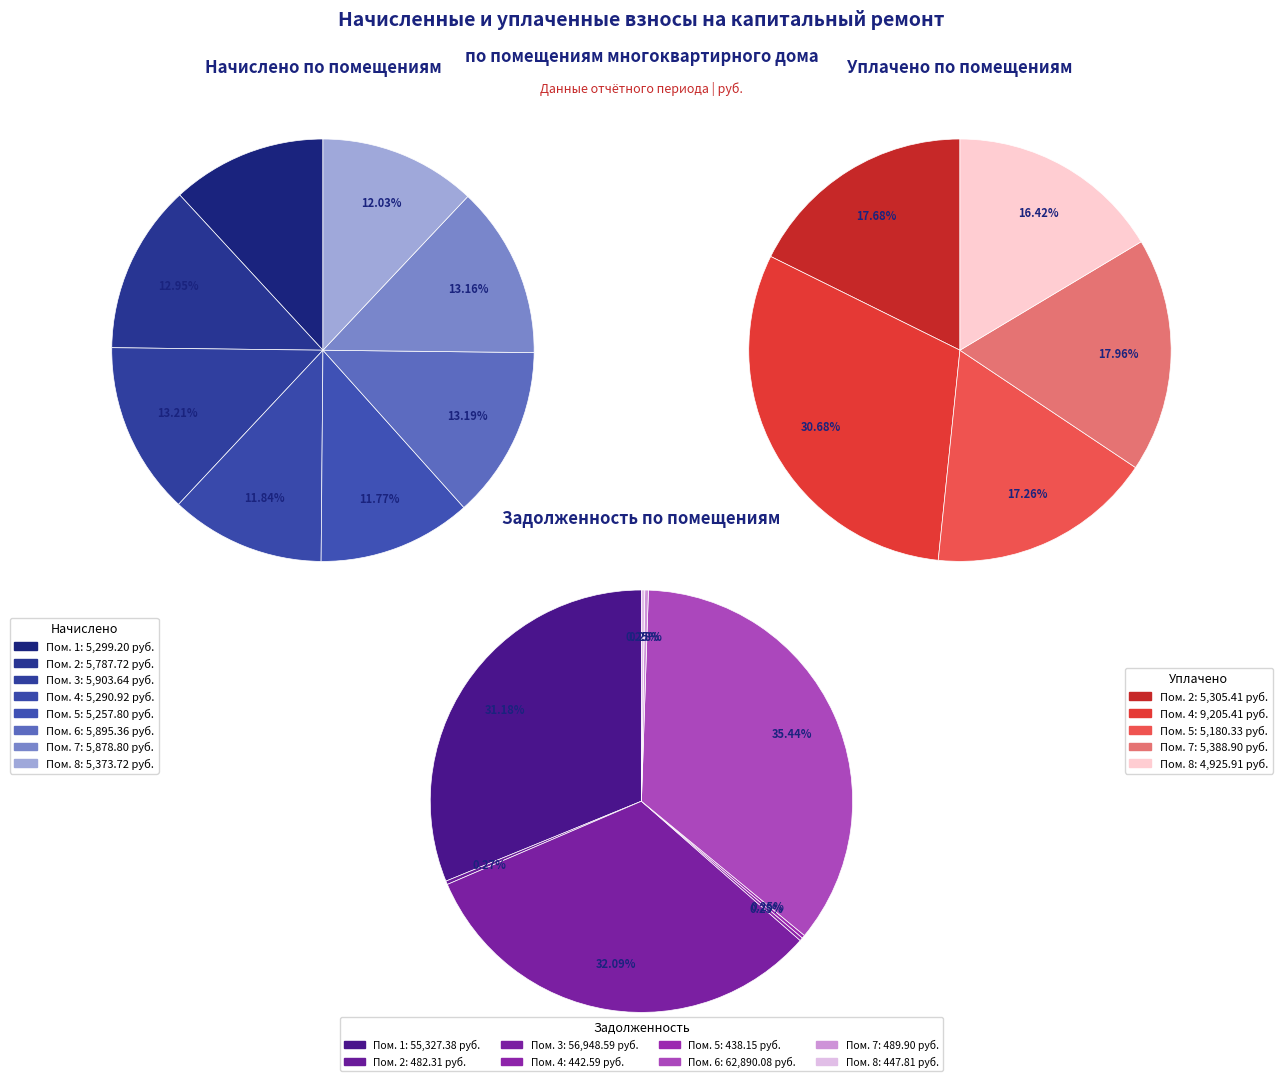

To the nearest percent, what is the average slice percentage?

12%